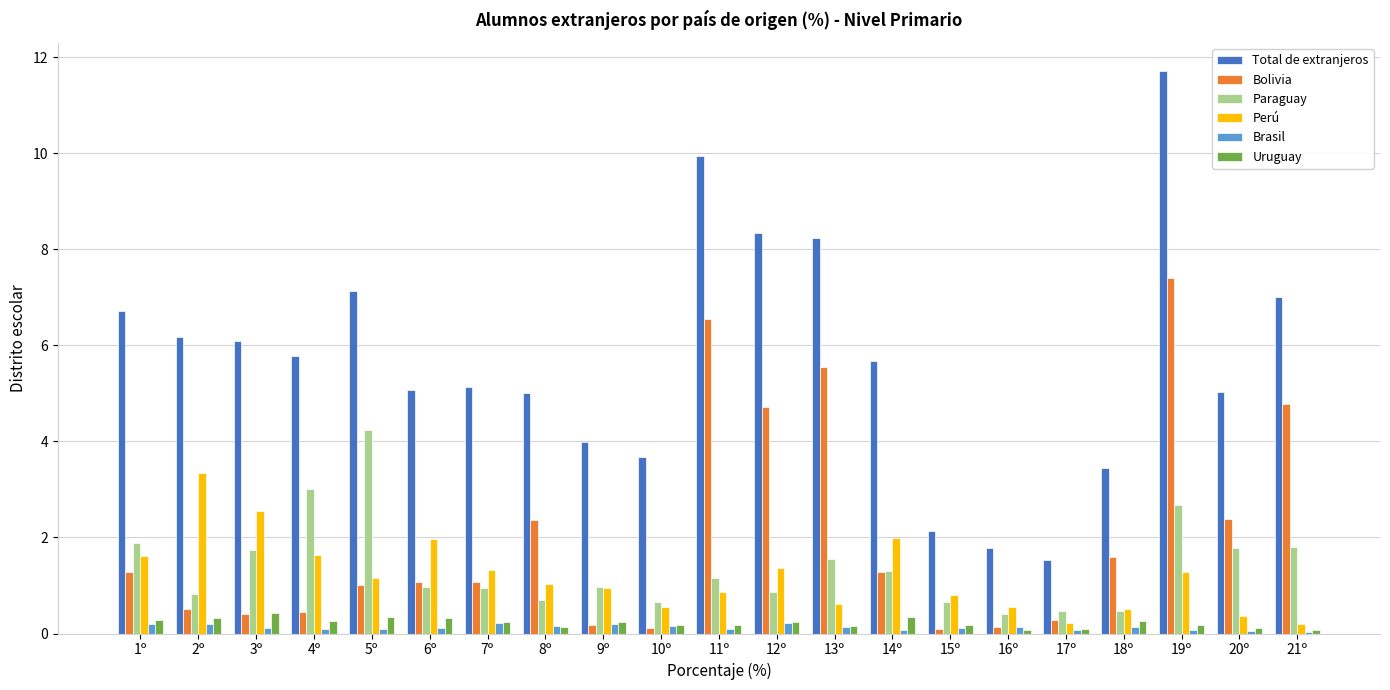

At which category is the sum across all series the highest?

19º